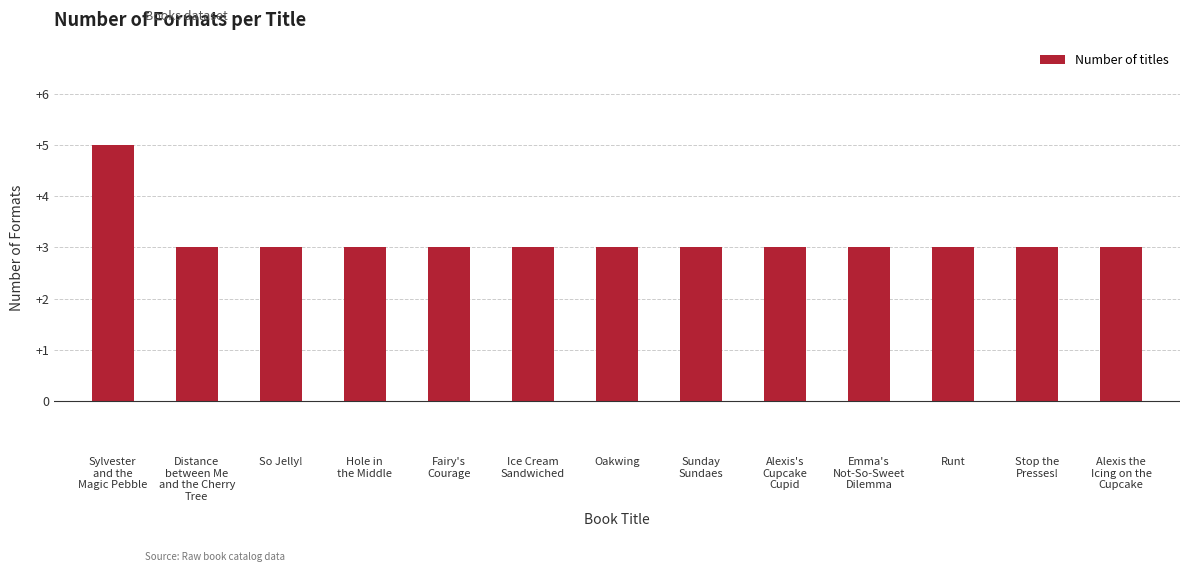

Between Sylvester
and the
Magic Pebble and So Jelly!, which is larger?

Sylvester
and the
Magic Pebble